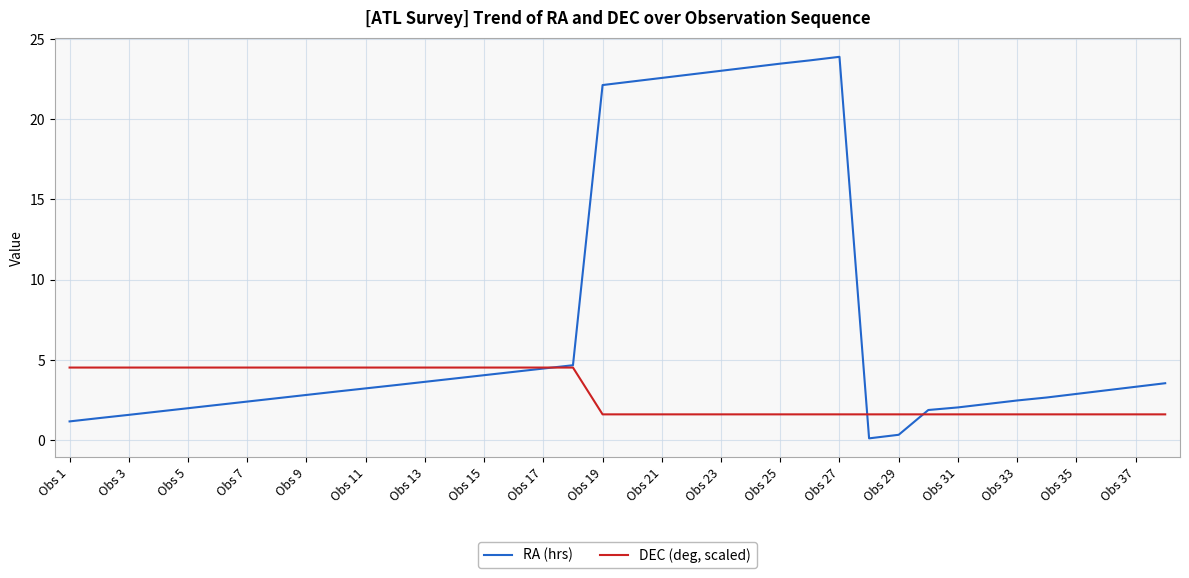

List the series in order of their peak value, highest first.

RA (hrs), DEC (deg, scaled)